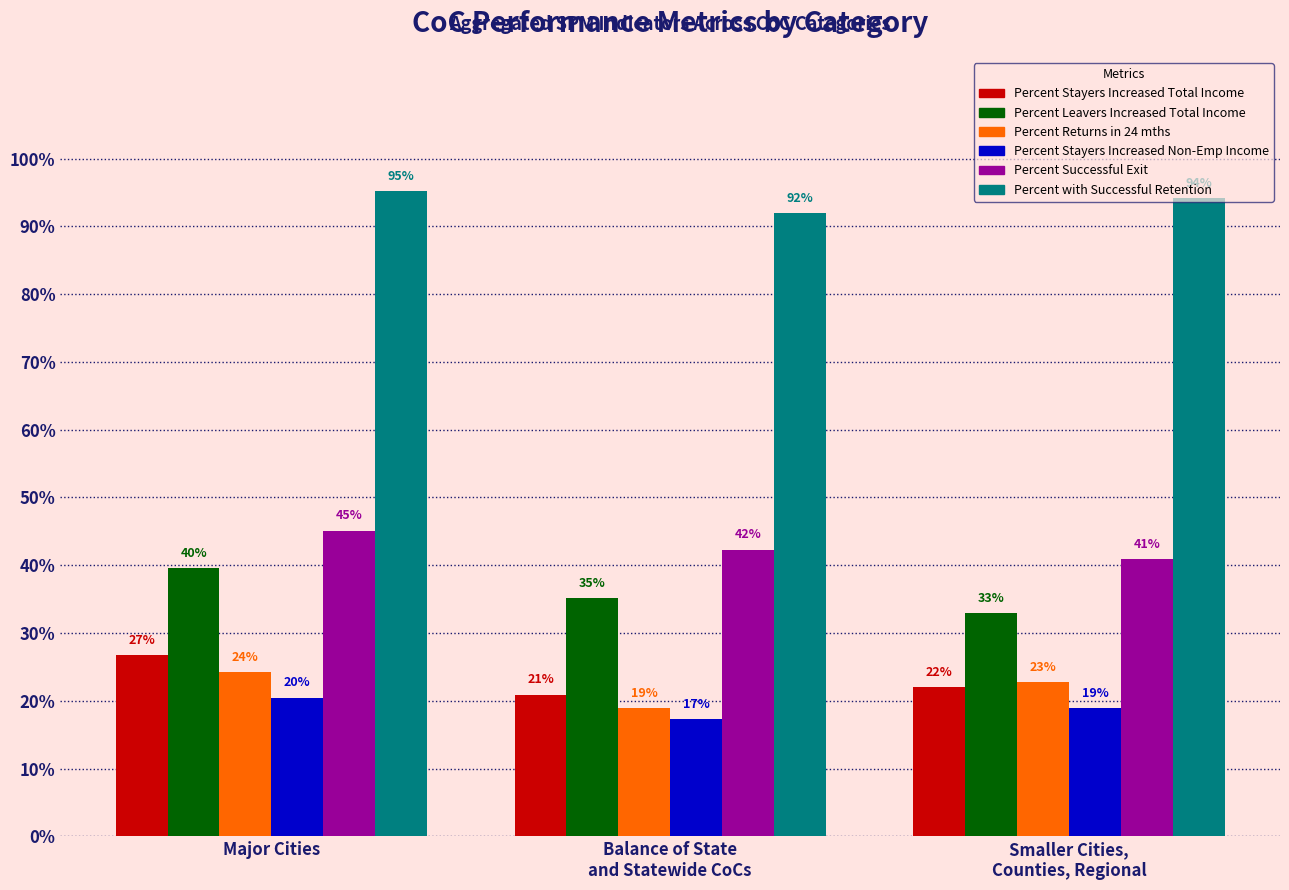

Between Smaller Cities,
Counties, Regional and Major Cities, which is larger?

Major Cities